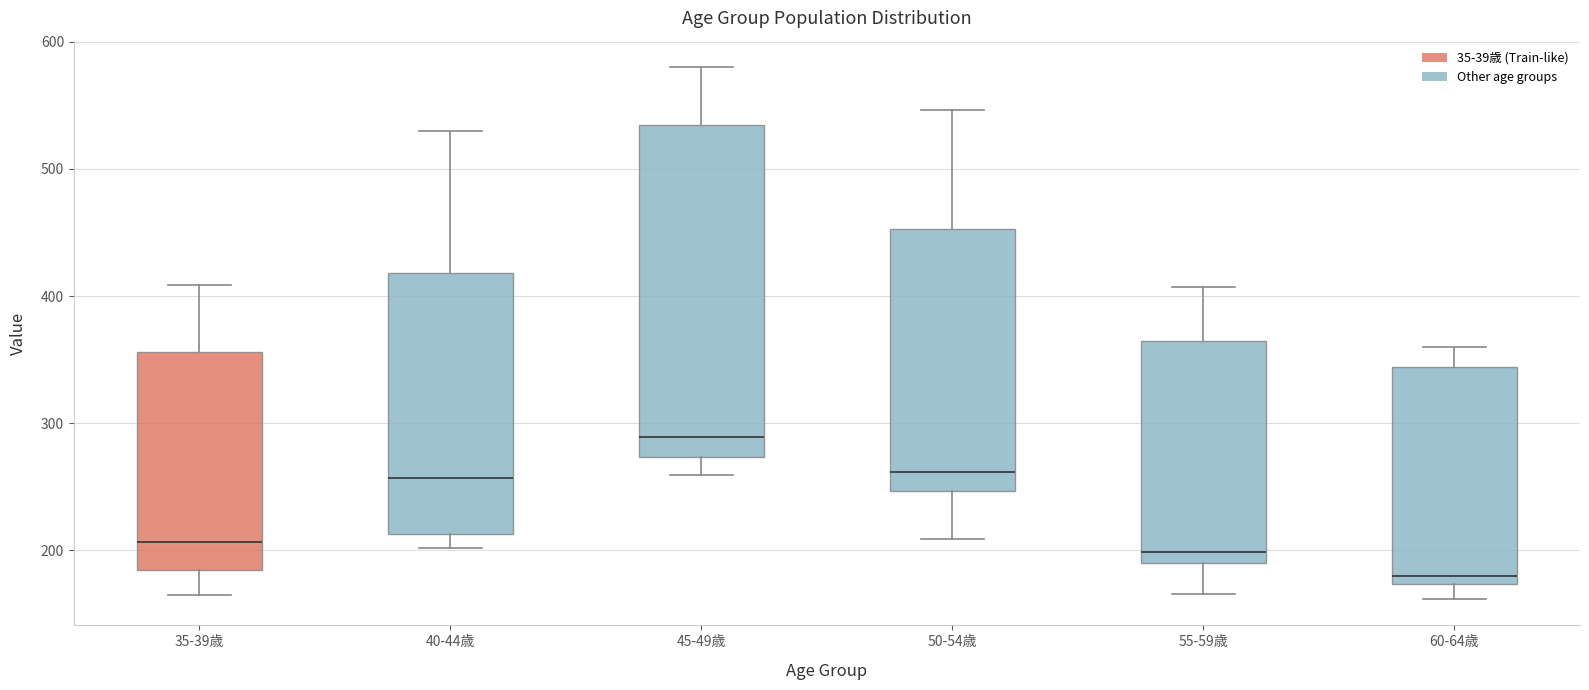

Which box is the tallest, from its lower edge to its upper edge?

45-49歳